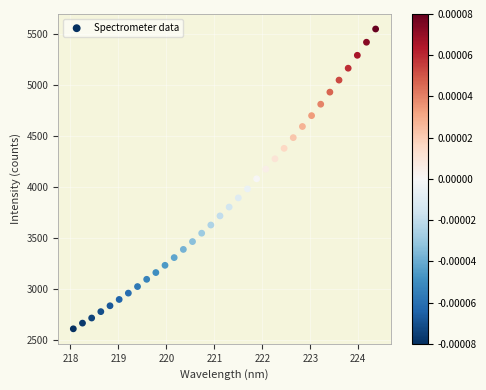

What is the range of Y values (max minus min)?

2939.7